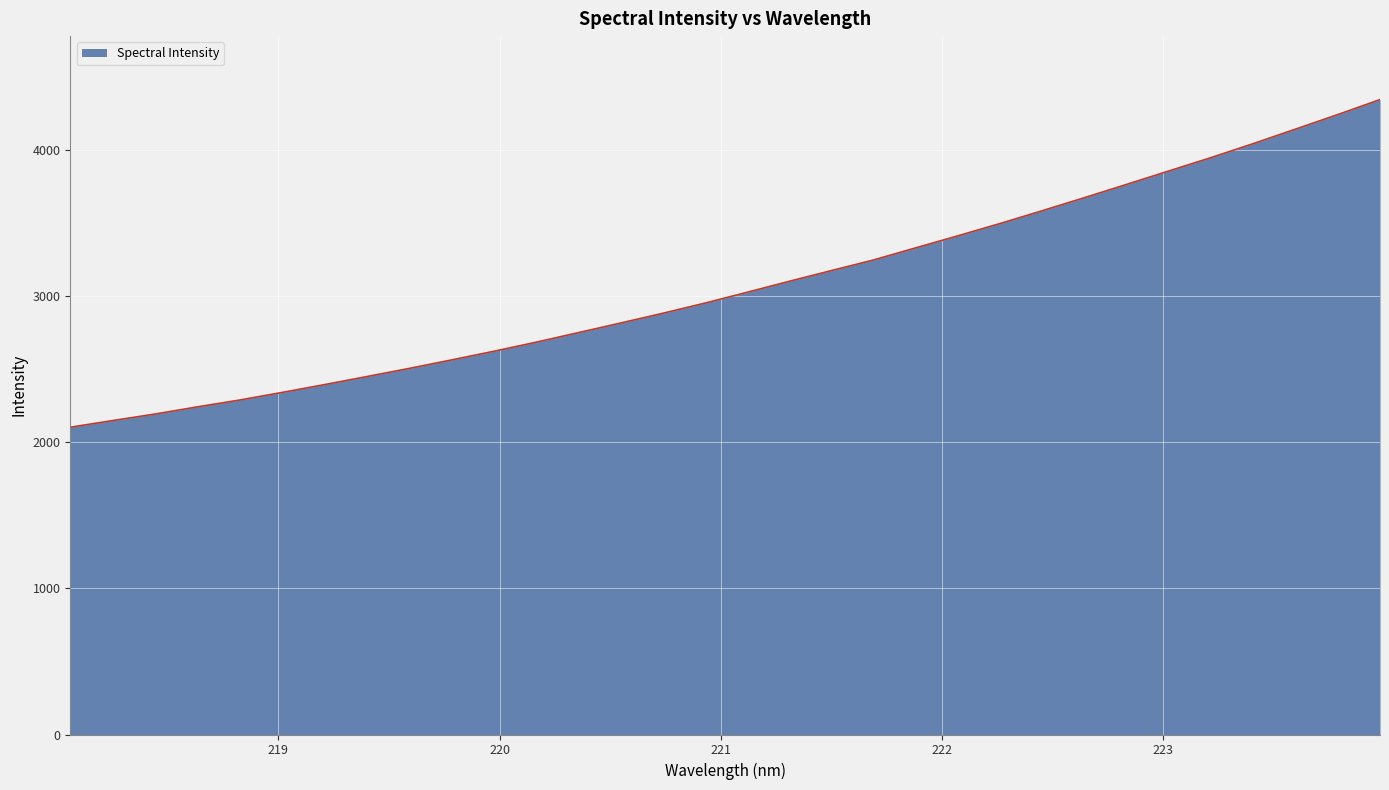

What is the difference between the maximum and minimum values?

2242.3